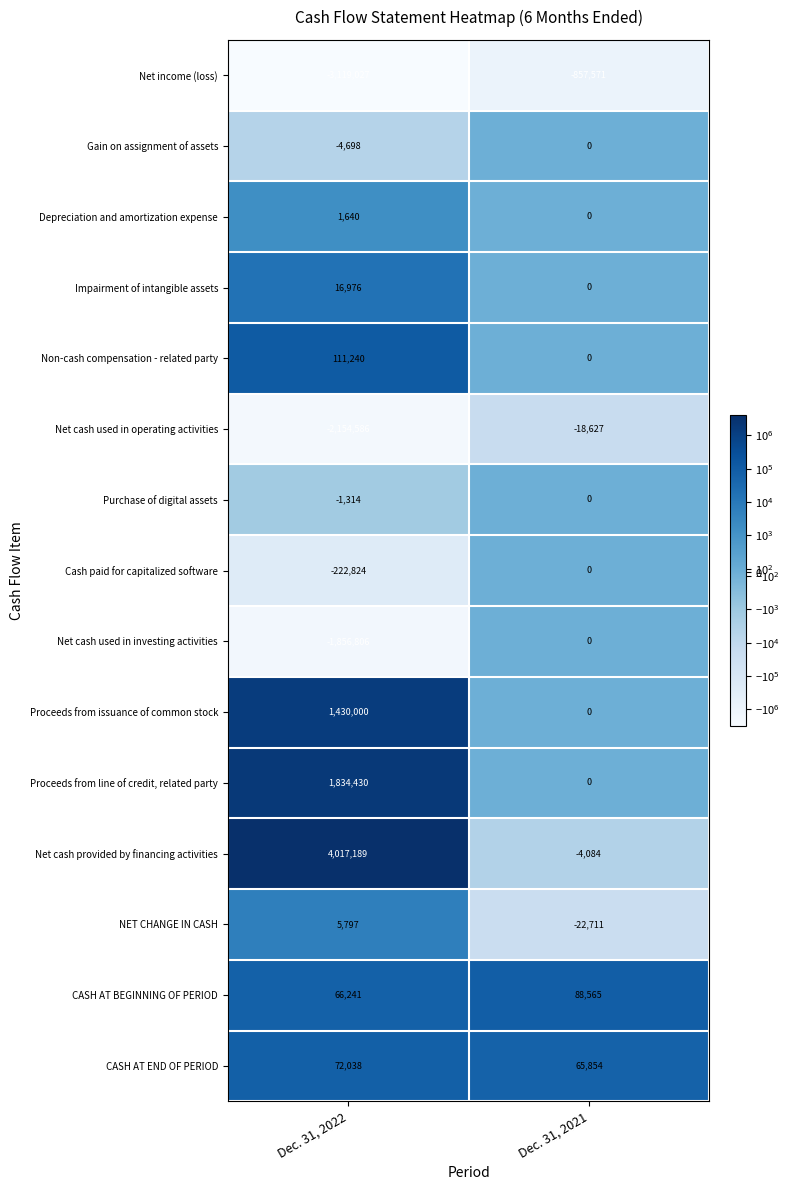

What value does the Net income (loss) series have at Dec. 31, 2021, to the nearest 10?

-857570